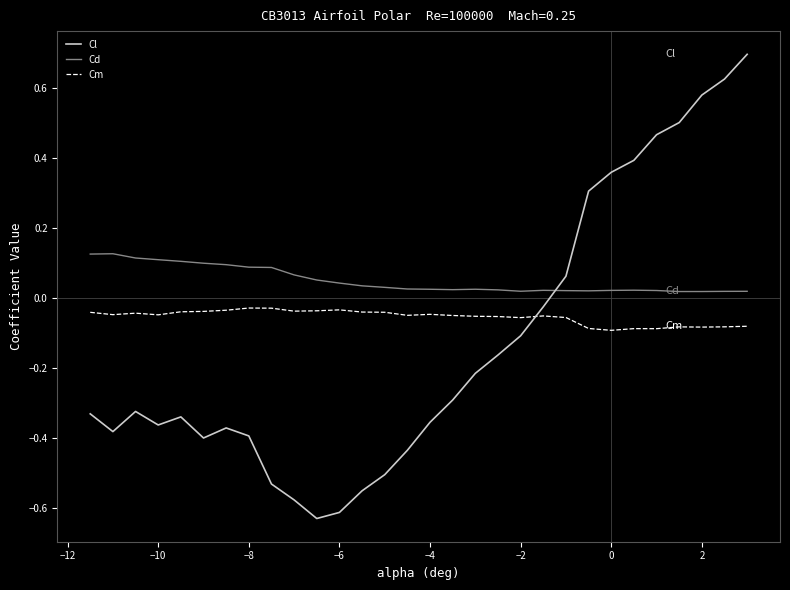

What is the sum of all Cl values?

-3.9